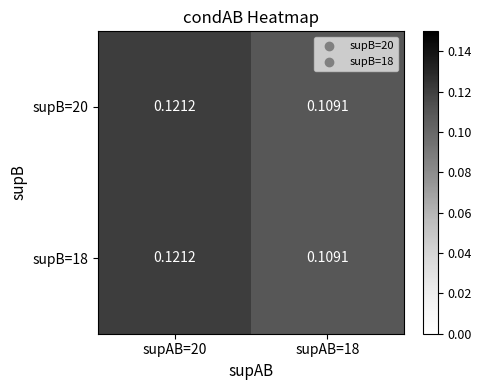

Is the value of supB=20 at supAB=20 greater than the value of supB=18 at supAB=18?

Yes